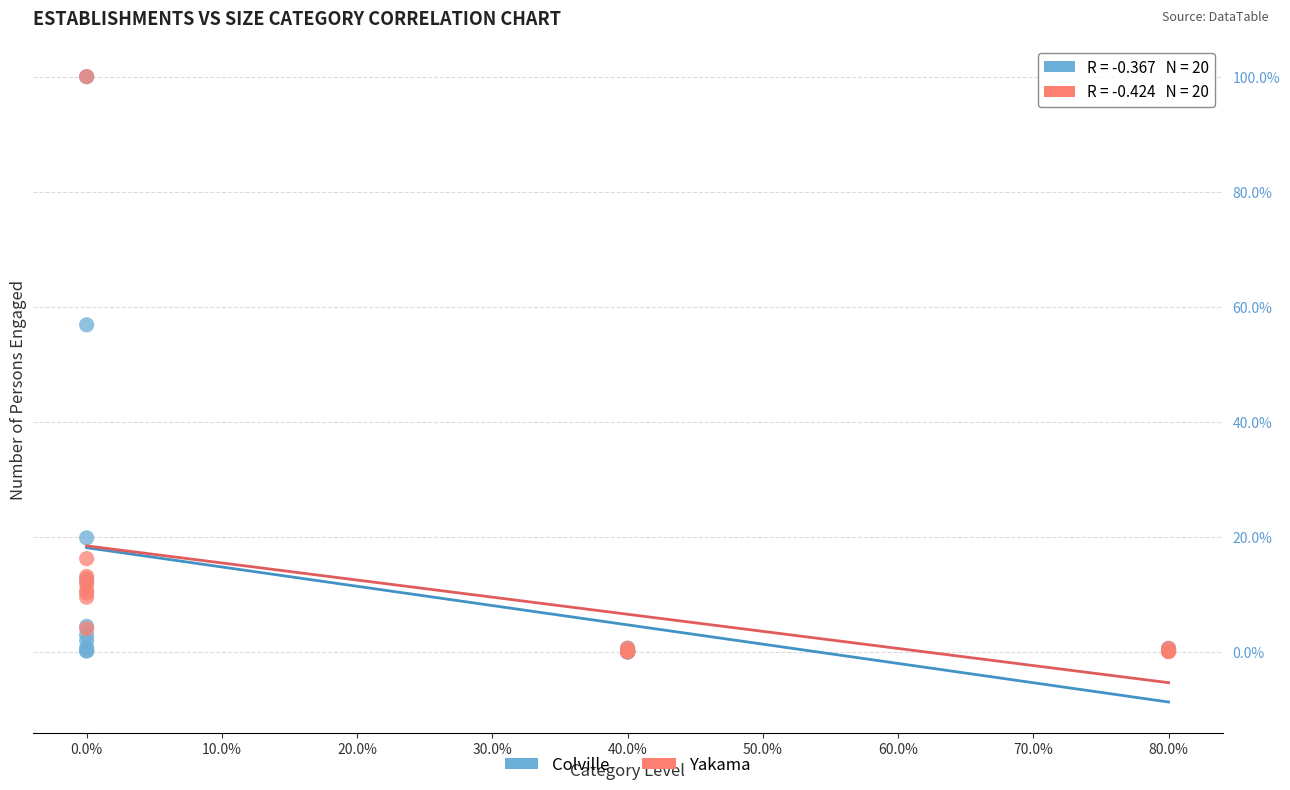

Which series has the largest Y range (max minus min)?

Colville